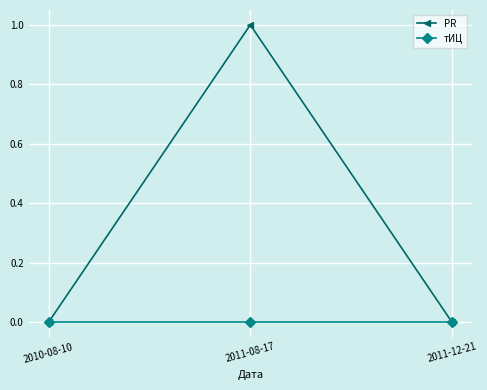

Is it true that PR equals 1 at 2011-08-17?

True